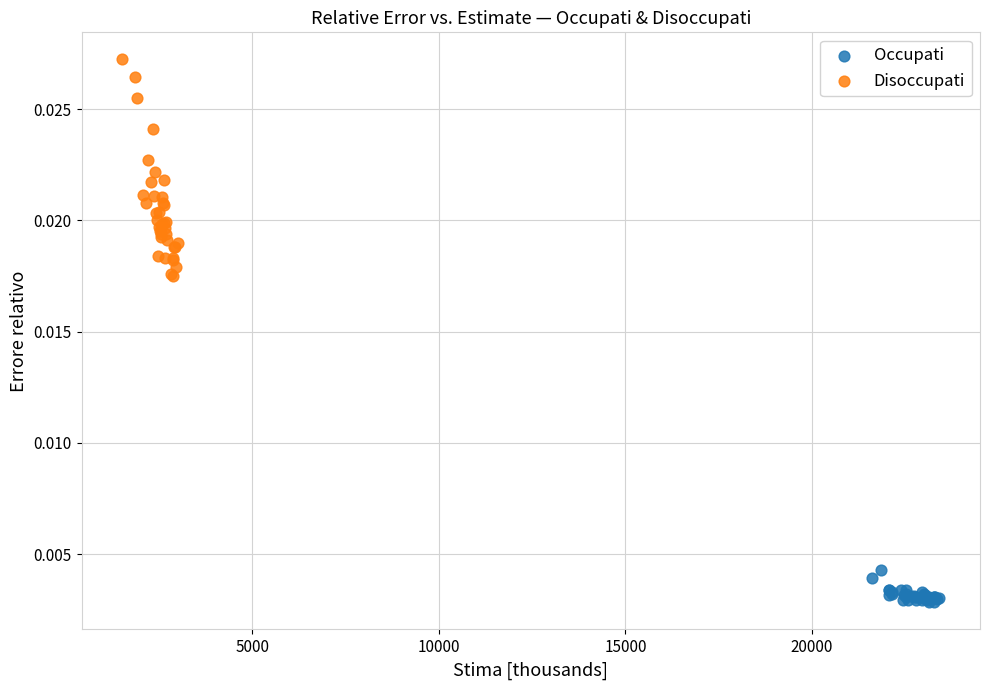

What are all the series names shown in the legend?

Occupati, Disoccupati